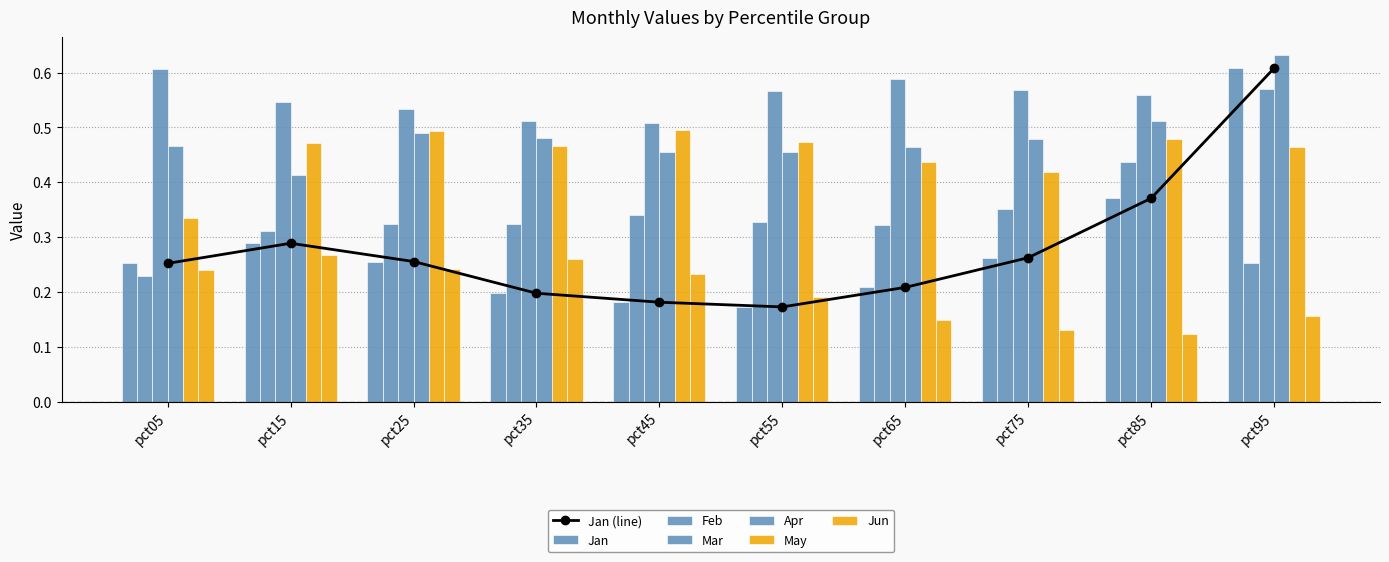

True or false: Feb has a value of 0.3 at pct25.

True